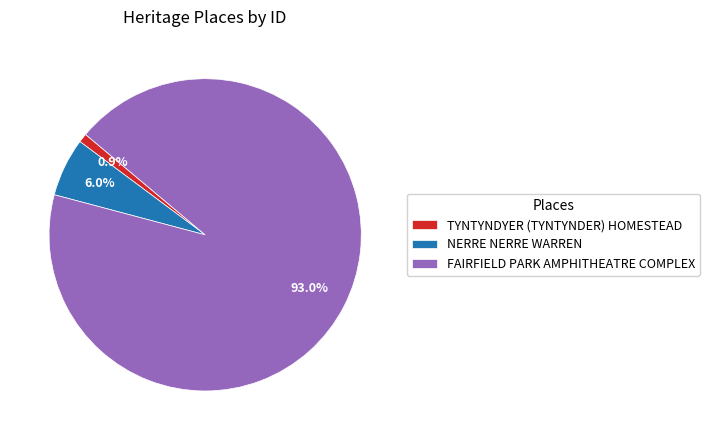

What percentage is the TYNTYNDYER (TYNTYNDER) HOMESTEAD slice, to the nearest percent?

1%